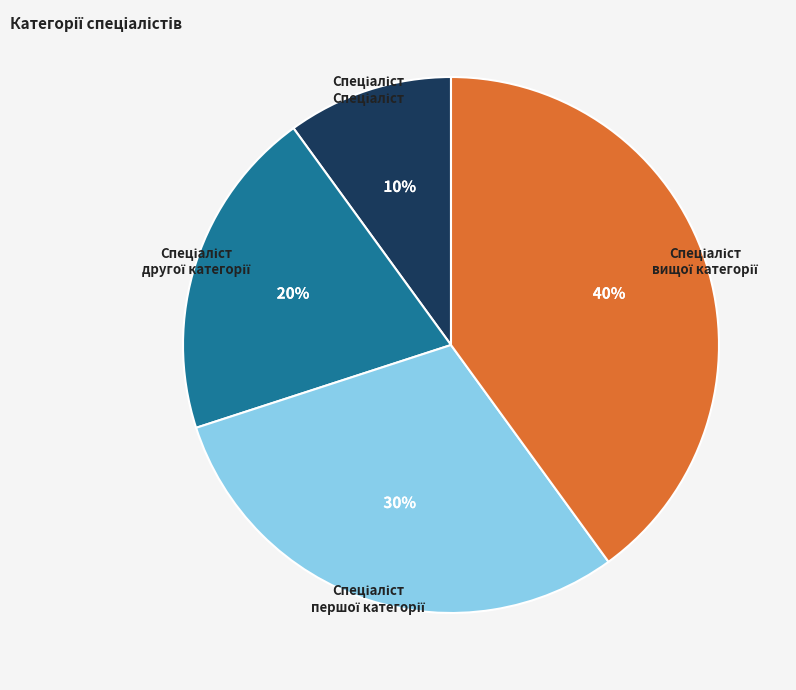

To the nearest percent, what is the difference between the largest and smallest slice percentages?

30%